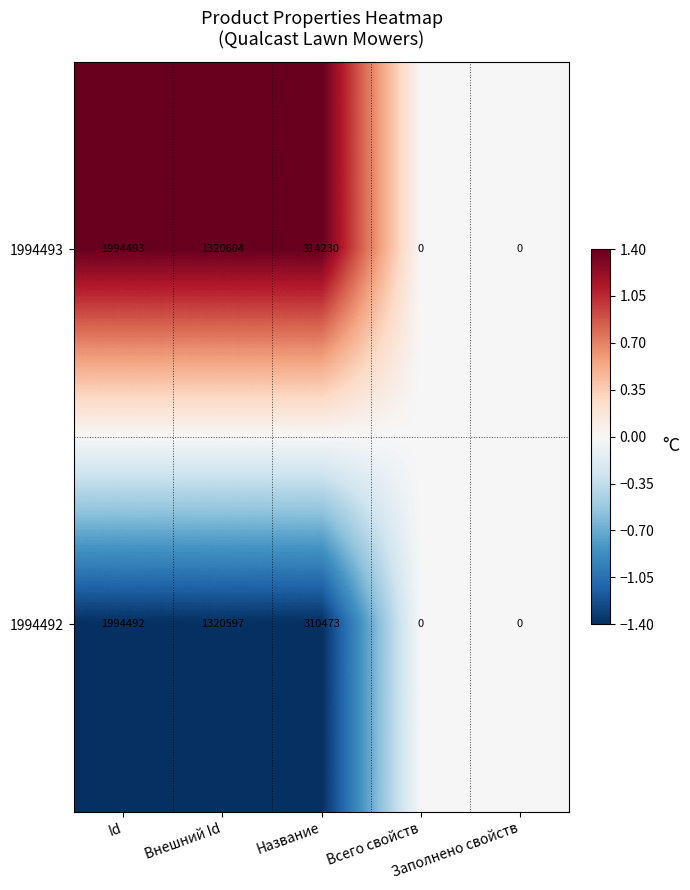

List the series in order of their peak value, lowest first.

1994492, 1994493